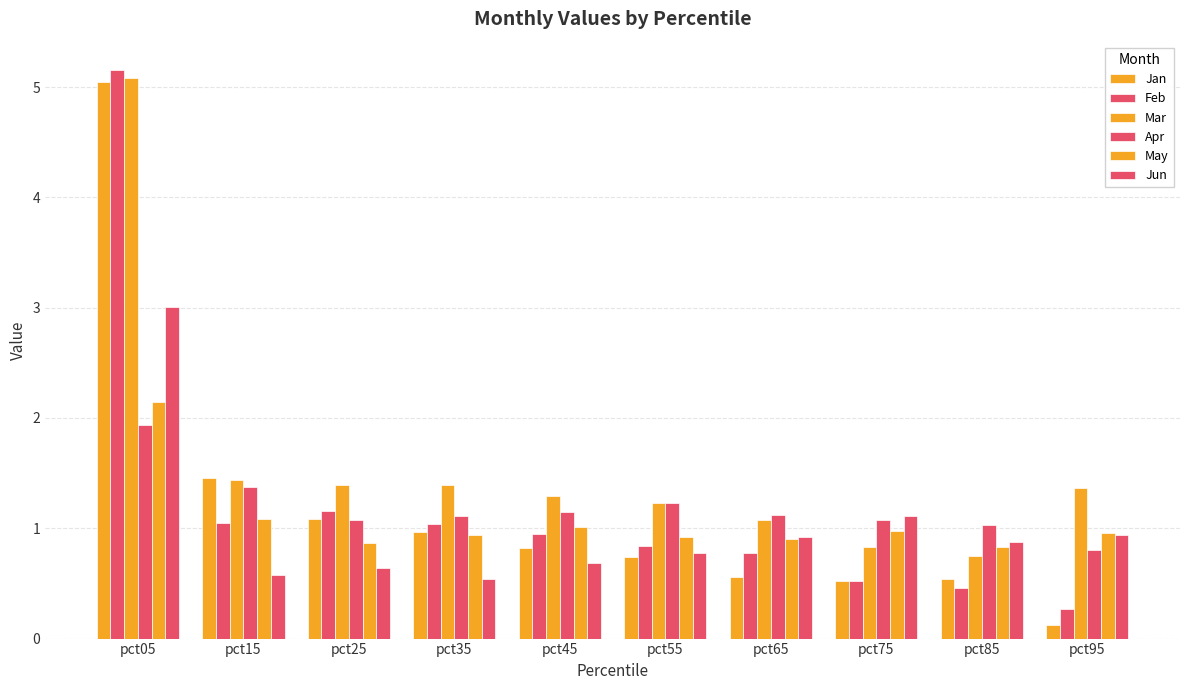

Does the chart contain stacked bars?

No